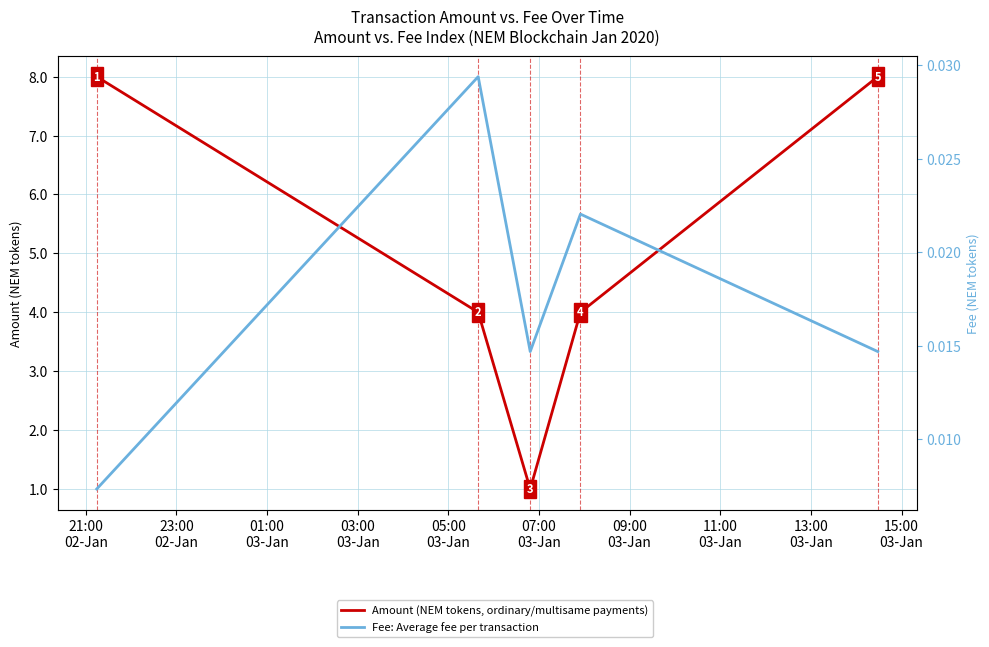

Which category has the highest value in the Amount (NEM tokens) series?

21:00
02-Jan